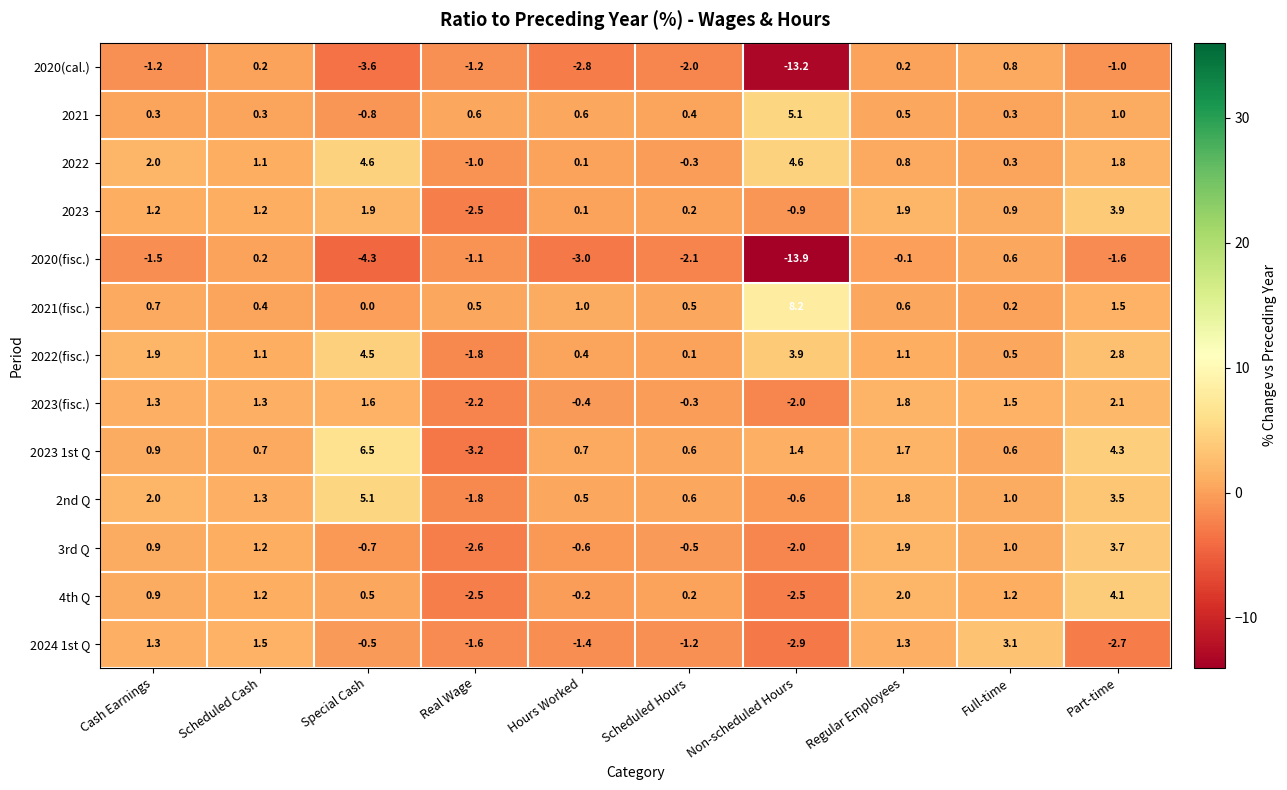

Between Special Cash and Part-time, which series saw the biggest shift?

3rd Q